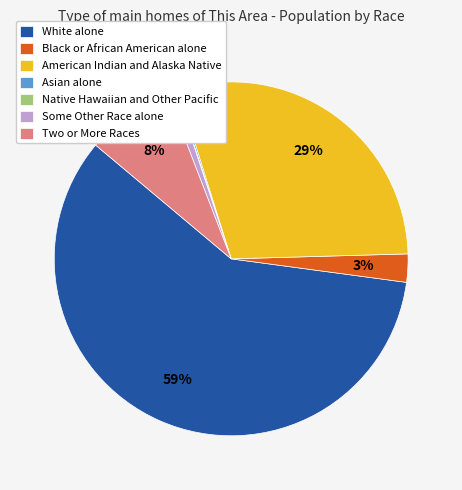

Between Black or African American alone and Some Other Race alone, which is larger?

Black or African American alone